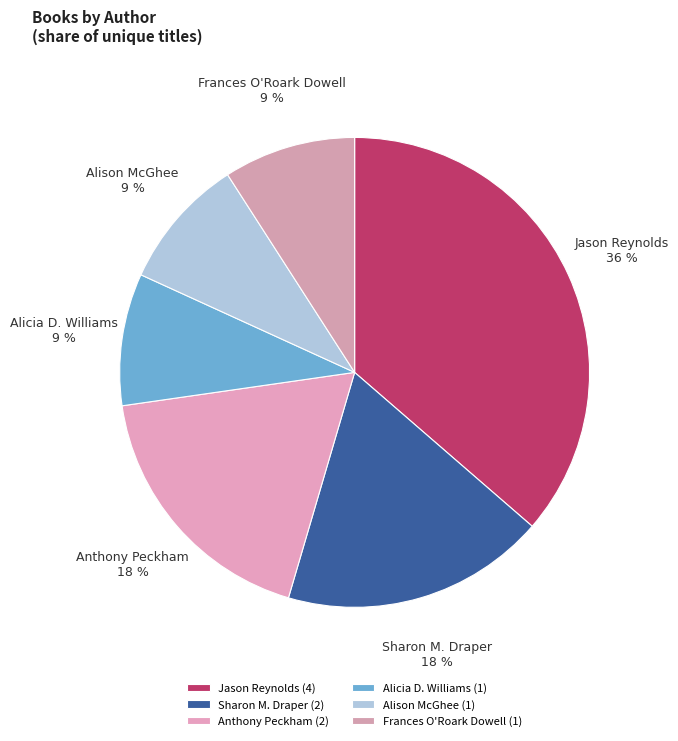

Is it true that Jason Reynolds is 36% of the pie?

True